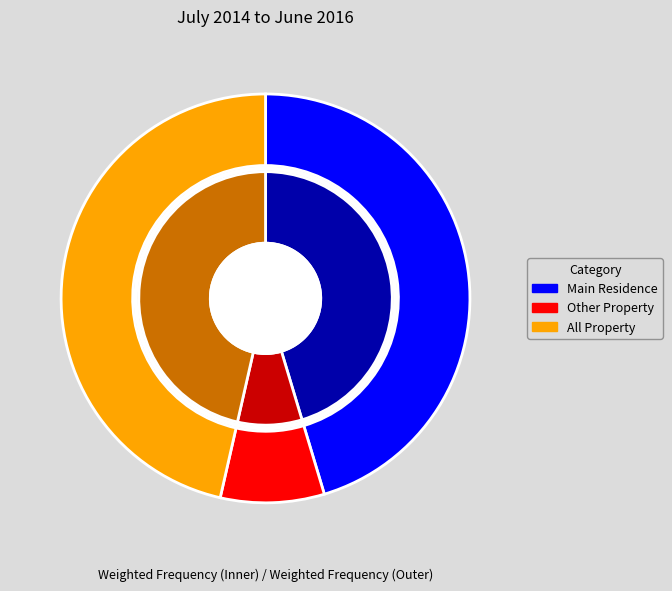

Between Other Property and Main Residence, which is larger?

Main Residence